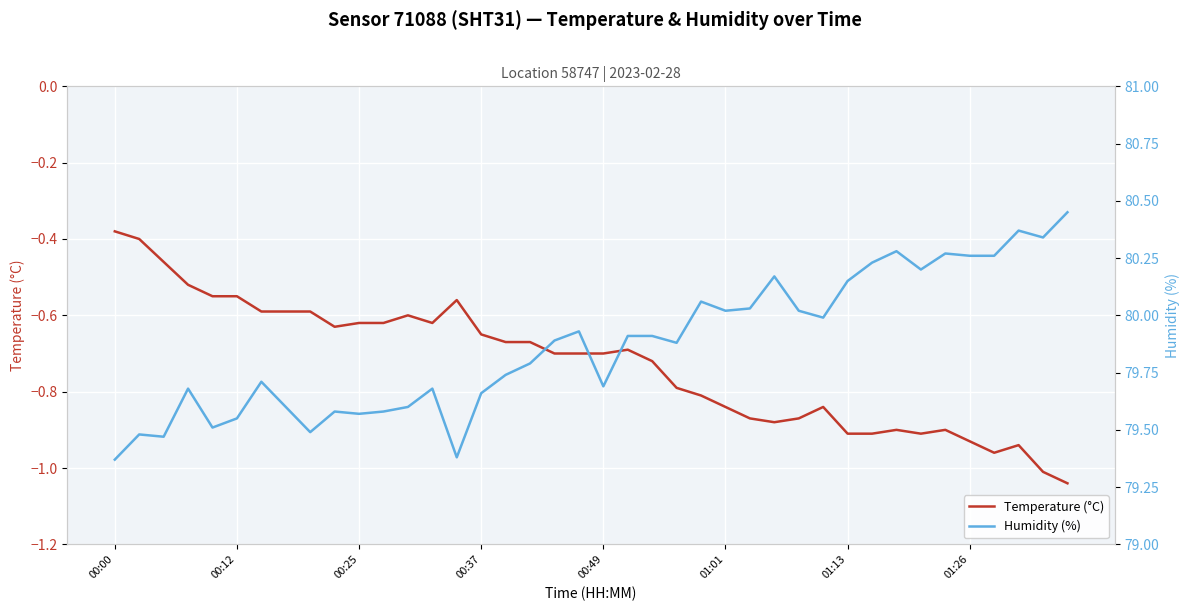

At which category does Temperature (°C) reach its first local valley?

9